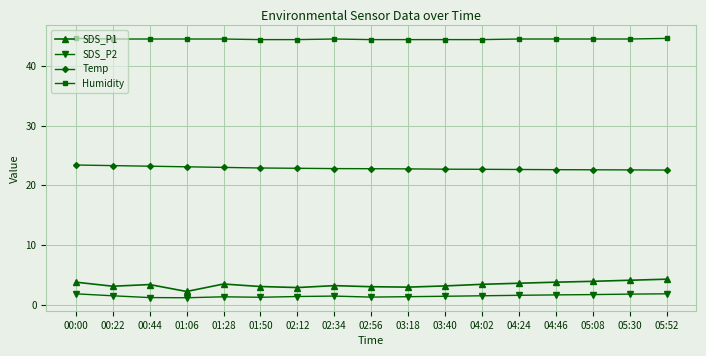

Rank the series at 04:46 from highest to lowest value.

Humidity, Temp, SDS_P1, SDS_P2